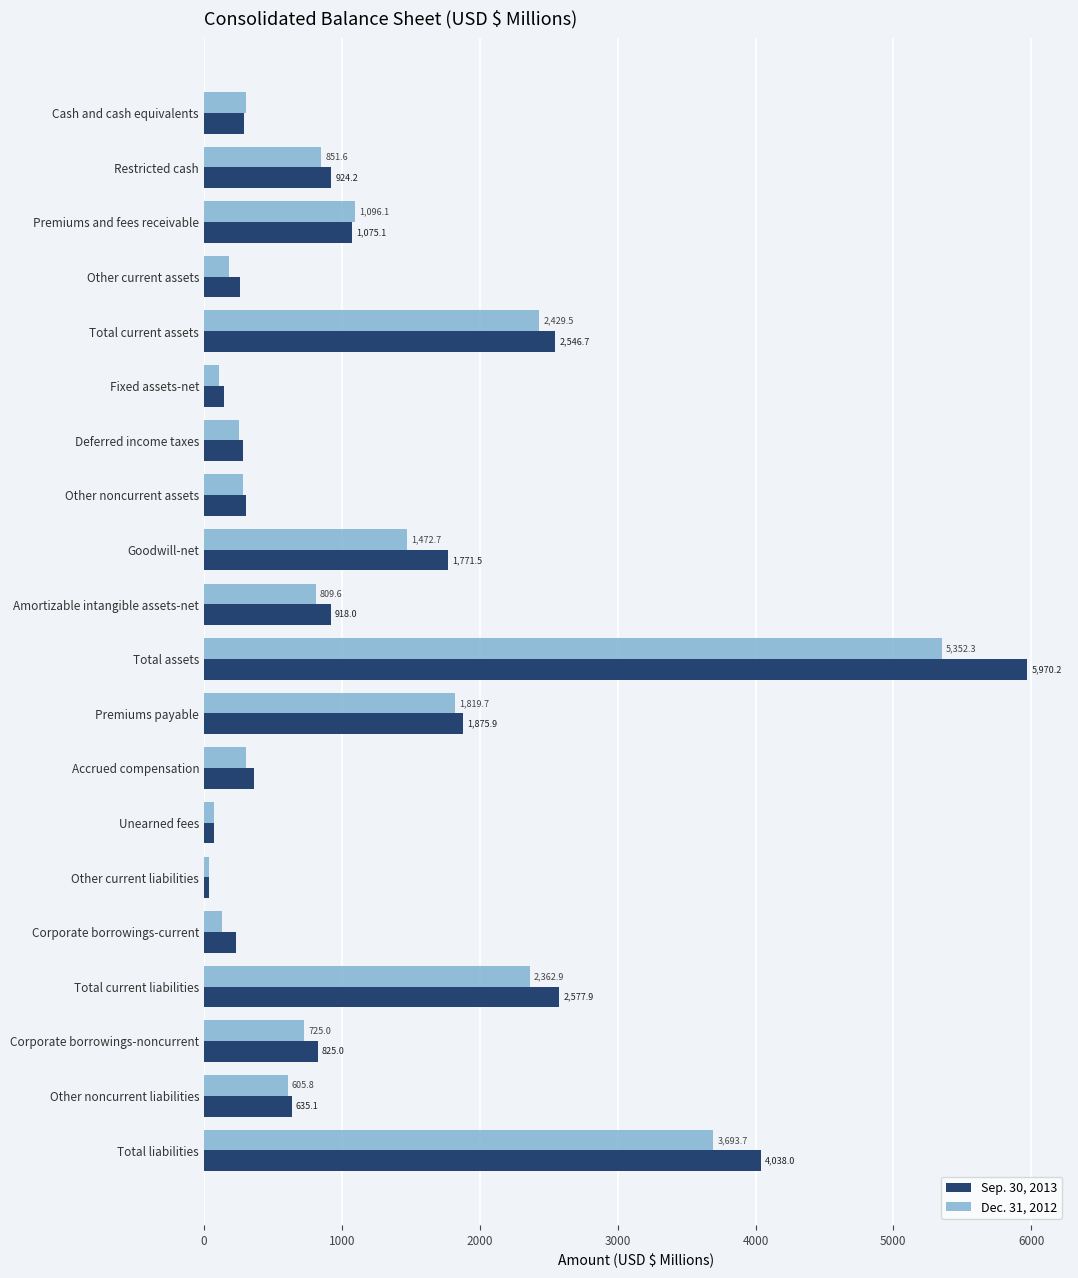

List the series in order of their peak value, lowest first.

Dec. 31, 2012, Sep. 30, 2013